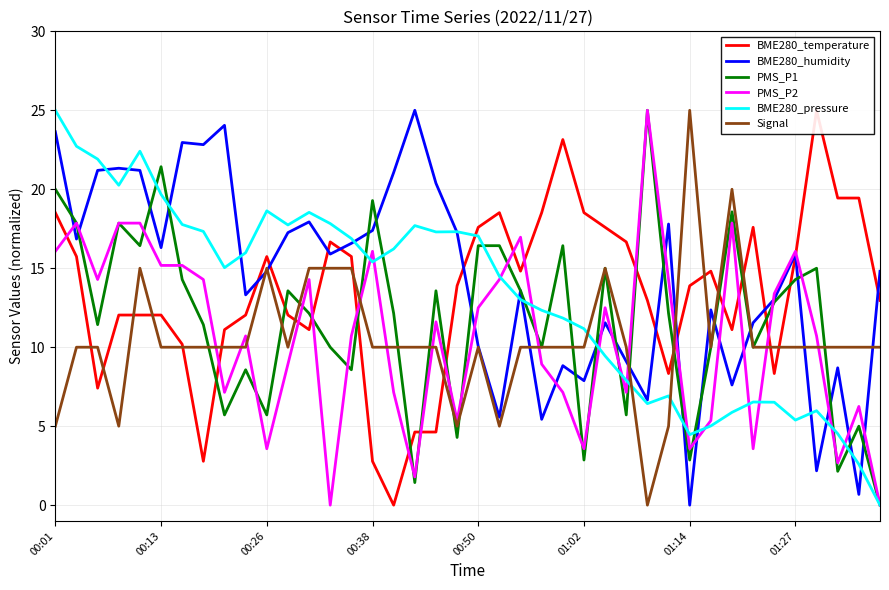

What is the sum of the PMS_P2 values at 9 and 38?

17.0